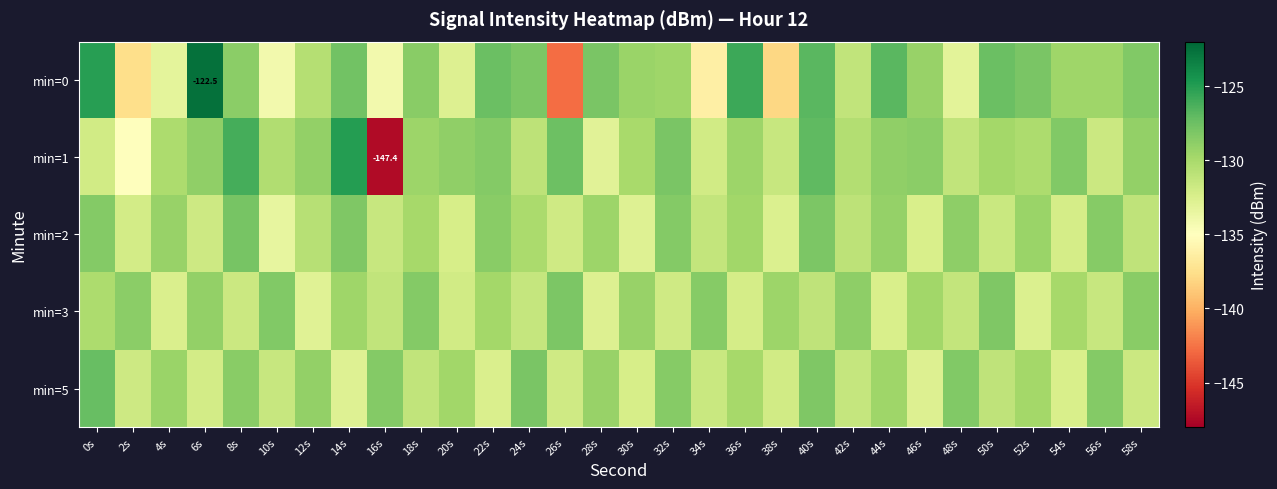

List the series in order of their peak value, highest first.

min=0, min=1, min=5, min=2, min=3